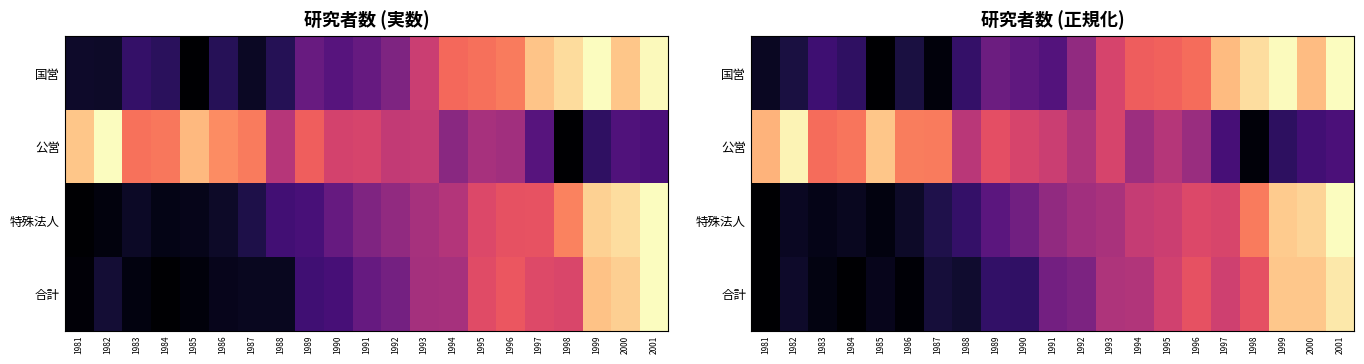

List the series in order of their peak value, highest first.

国営, 特殊法人, 公営, 合計